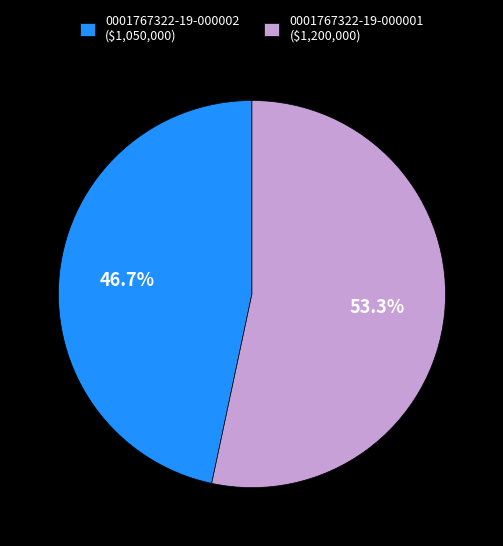

Rank the categories by value from highest to lowest.

0001767322-19-000001, 0001767322-19-000002